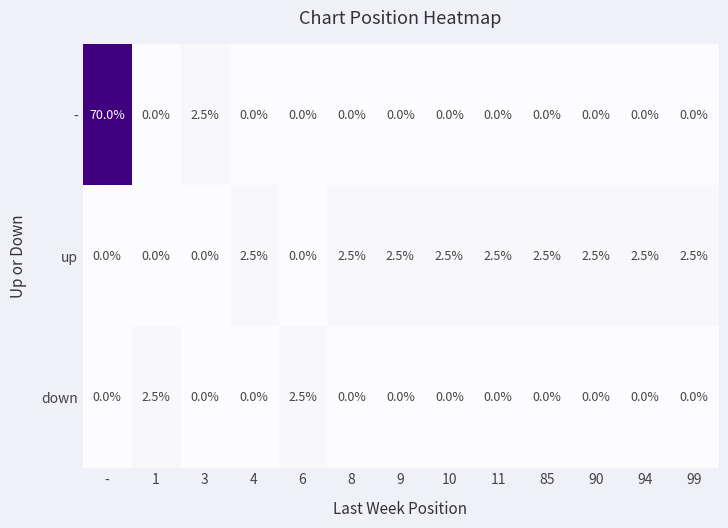

Count the number of data series in this chart.

3